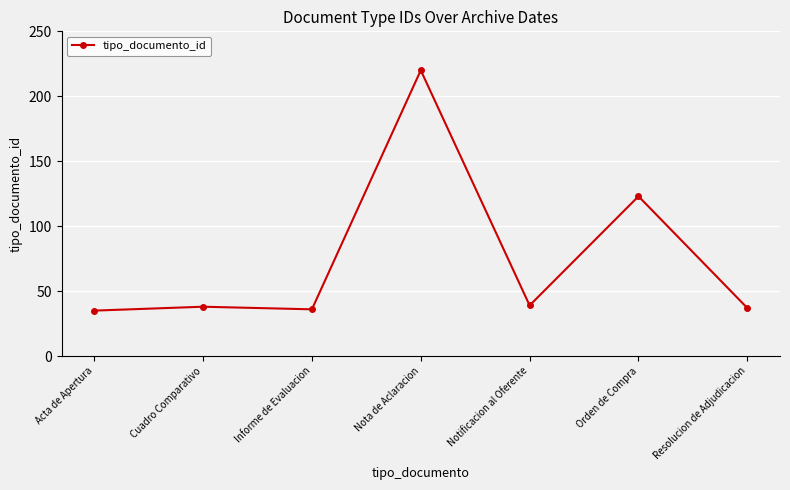

What is the label of the 2nd point from the left?

Cuadro Comparativo